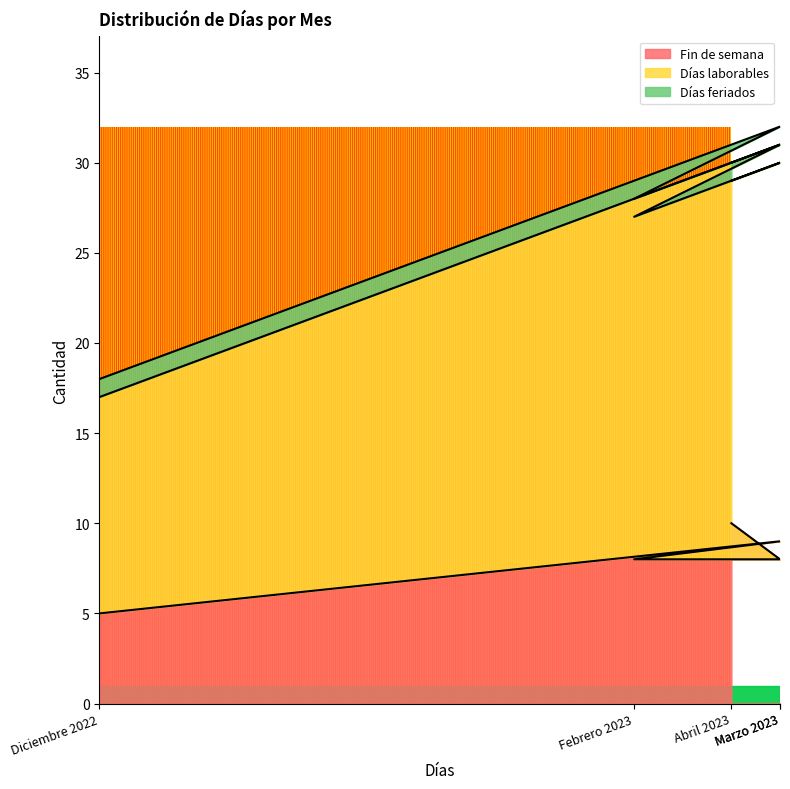

How many interior local peaks does the Días laborables series have?

2